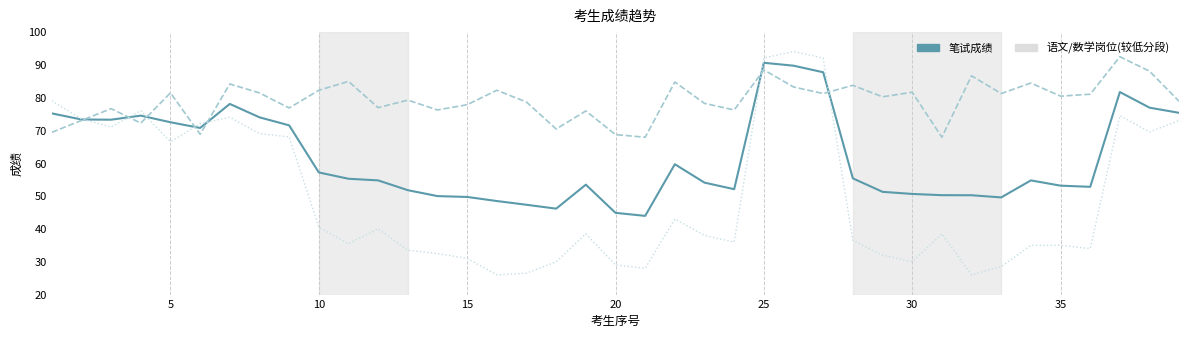

What is the greatest value displayed?

94.0